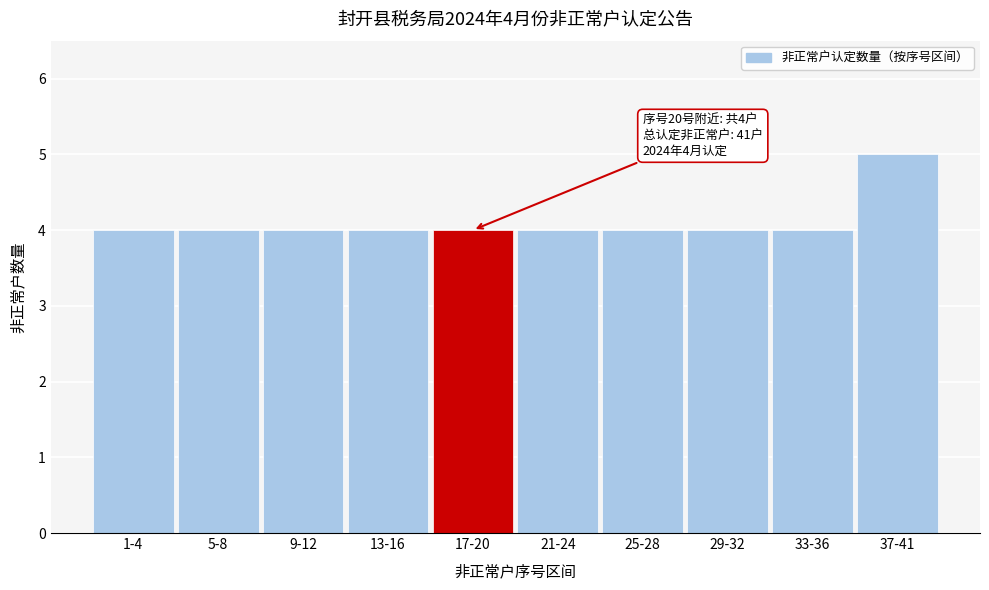

Reading left to right, list all the values displayed in this chart.

4	4	4	4	4	4	4	4	4	5